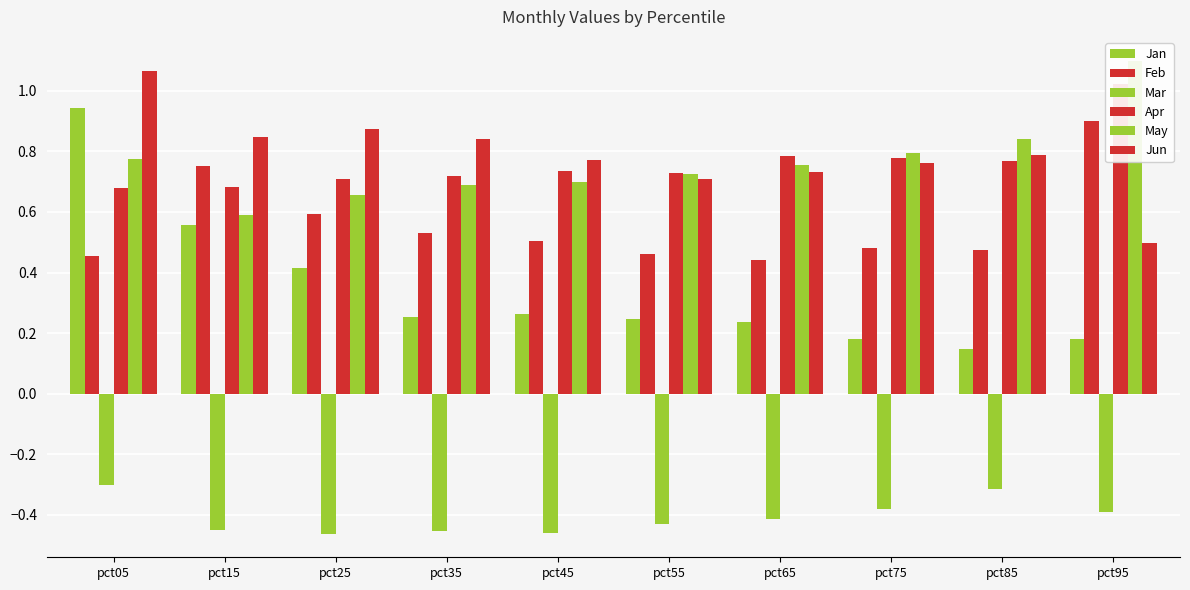

Which series has the largest total across all categories?

Jun